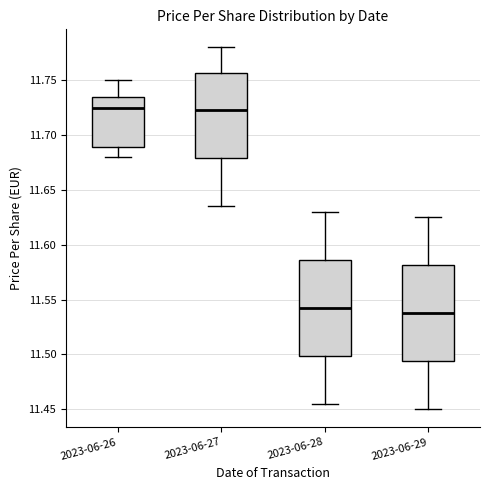

Reading left to right, transcribe this box plot: for each box, give where its median line is, the range the box spans, and where its two whiskers end, as read against the y-axis. The values are not printed on the chart, so give them approximately, as read against the axis.

2023-06-26: median 11.725, box 11.690 to 11.735, whiskers 11.680 to 11.750
2023-06-27: median 11.725, box 11.680 to 11.755, whiskers 11.635 to 11.780
2023-06-28: median 11.545, box 11.500 to 11.585, whiskers 11.455 to 11.630
2023-06-29: median 11.540, box 11.495 to 11.580, whiskers 11.450 to 11.625